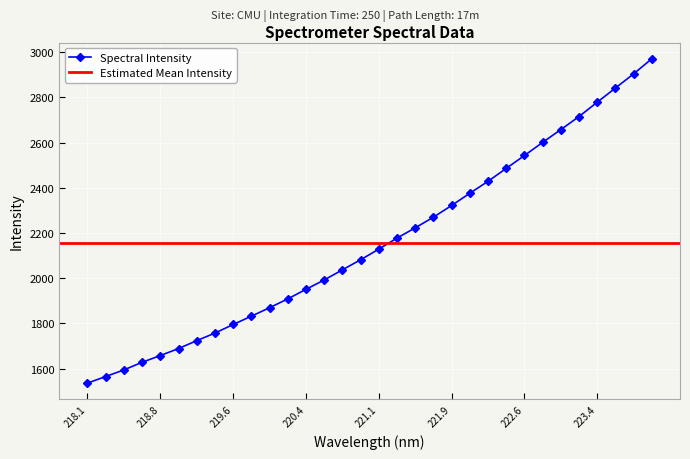

What is the label of the 14th point from the left?

220.5444